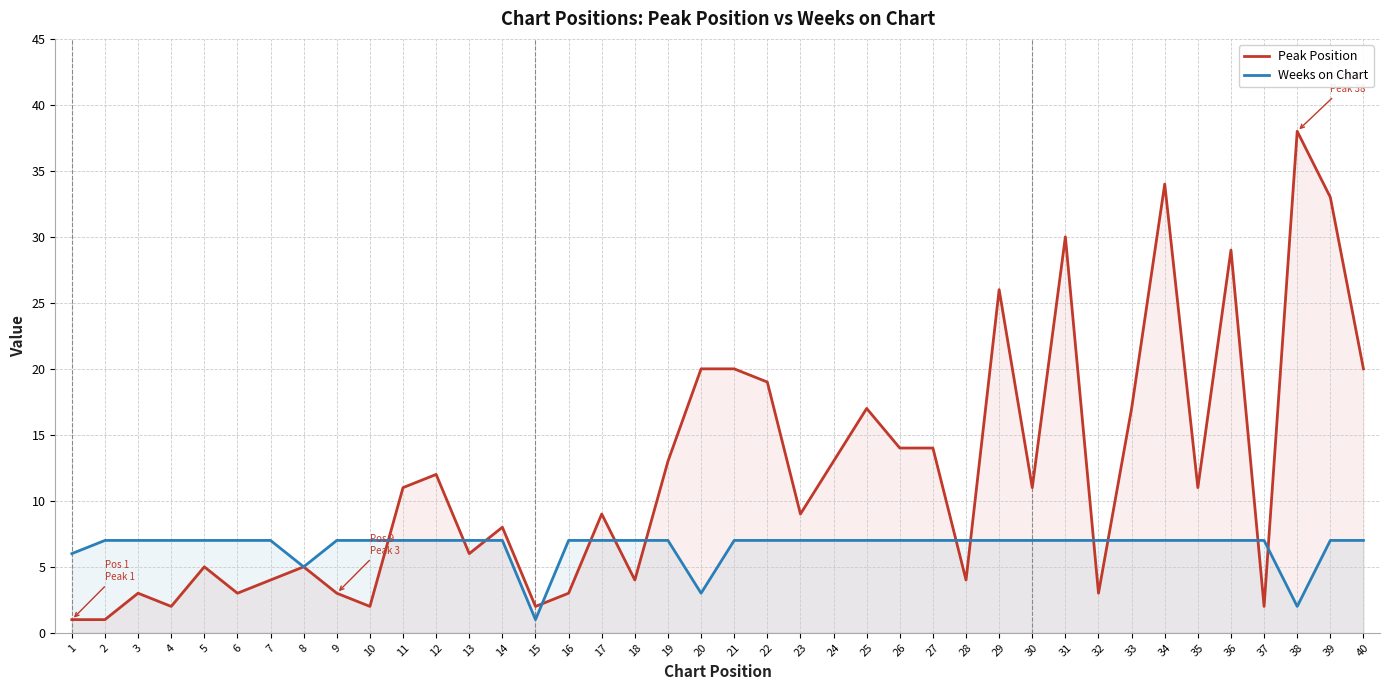

Is it true that Weeks on Chart equals 1 at 8?

False